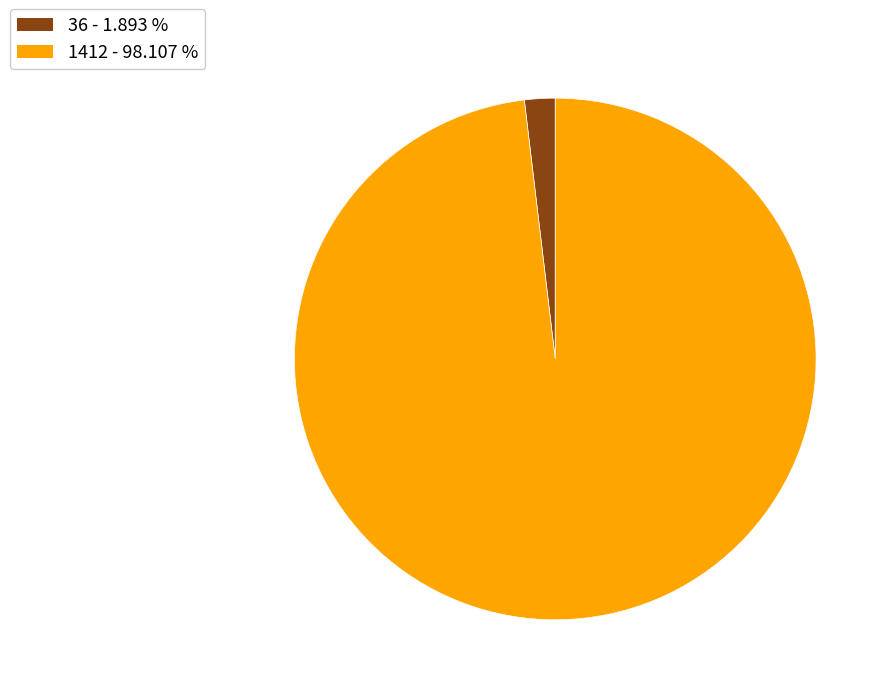

The 36 slice represents 16% of the pie. True or false?

False